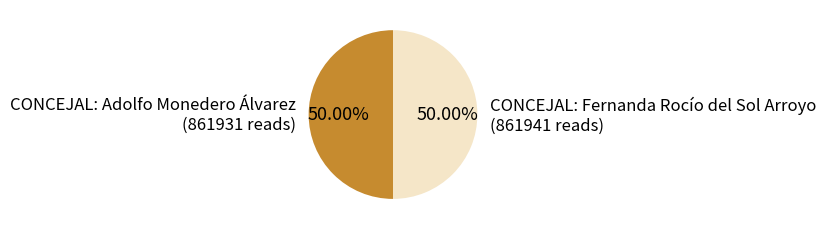

Approximately how many times larger is the value at CONCEJAL: Adolfo Monedero Álvarez (861931 reads) compared to CONCEJAL: Fernanda Rocío del Sol Arroyo (861941 reads)?

1.0